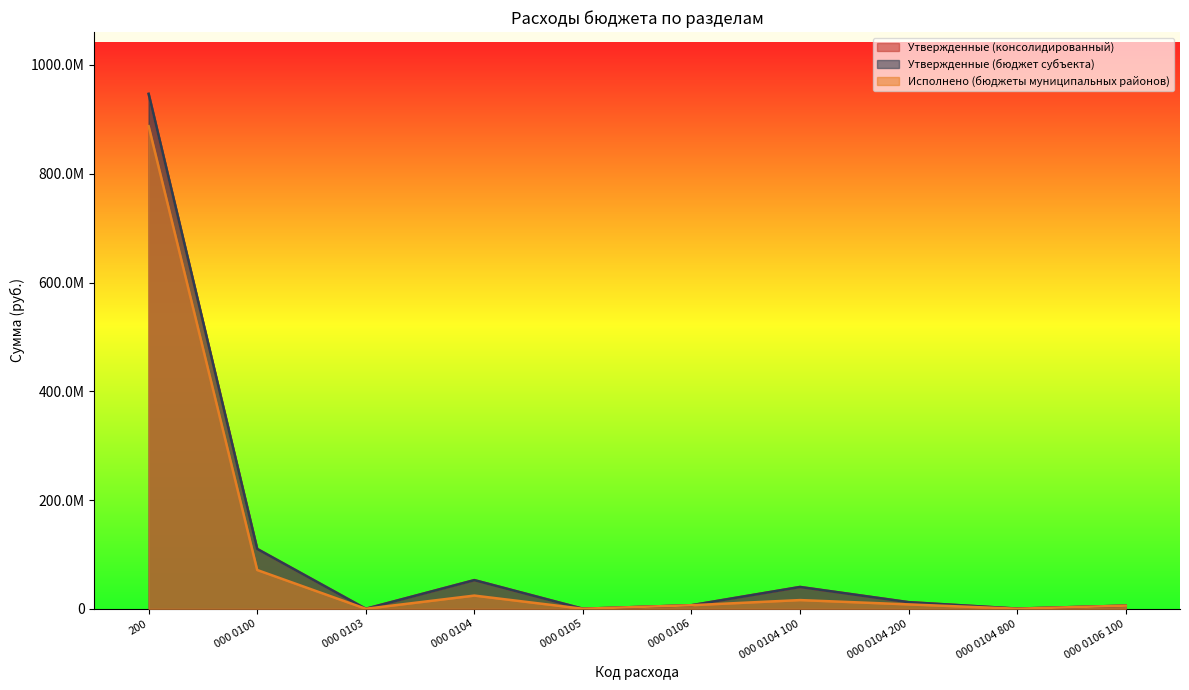

How many values in the Утвержденные (консолидированный) series exceed 12215384?

4